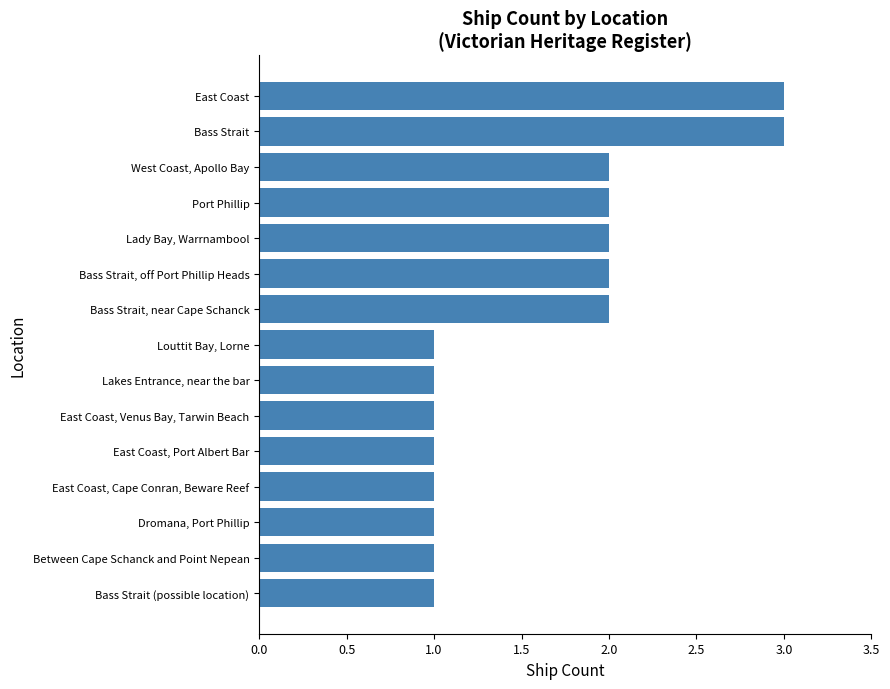

Between Dromana, Port Phillip and Bass Strait, near Cape Schanck, which is larger?

Bass Strait, near Cape Schanck